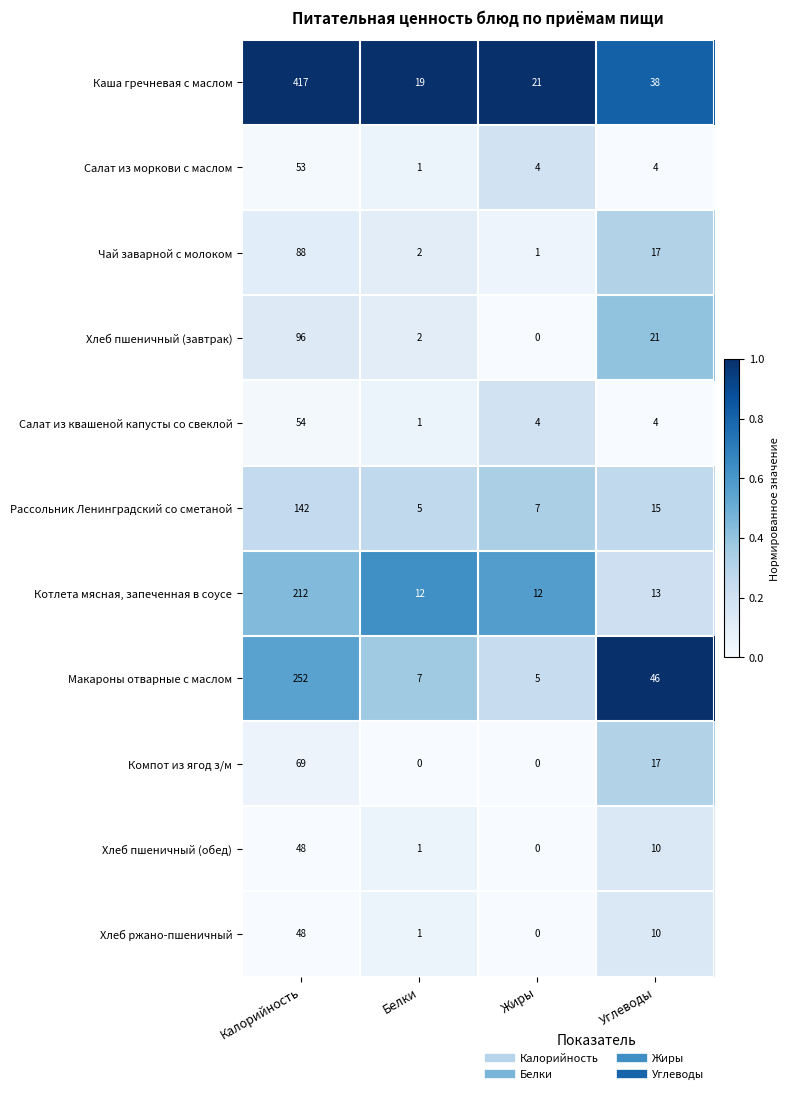

At which category does the chart reach its peak across all series?

Калорийность